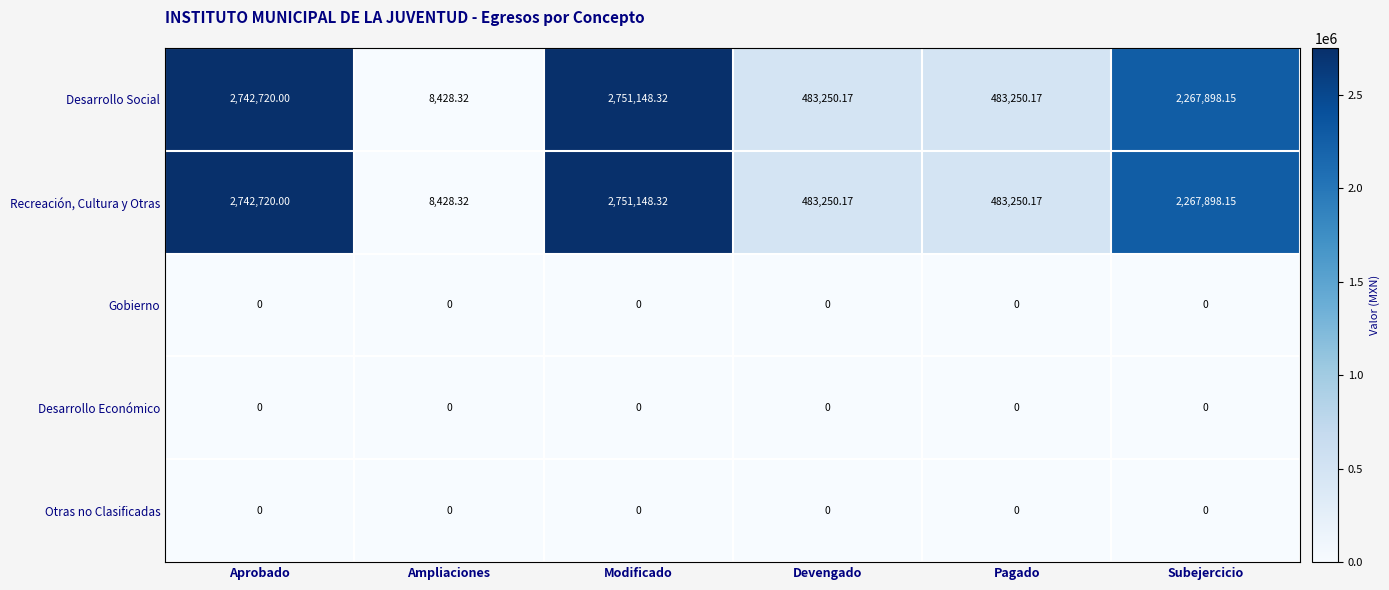

At which category is the sum across all series the highest?

Modificado